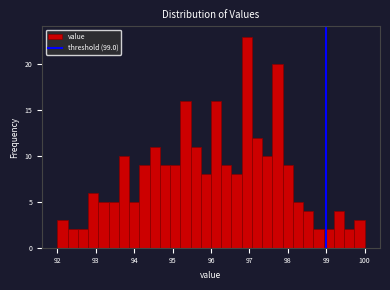

Read against the x-axis, roughly where is the centre of the tallest bar?

96.9